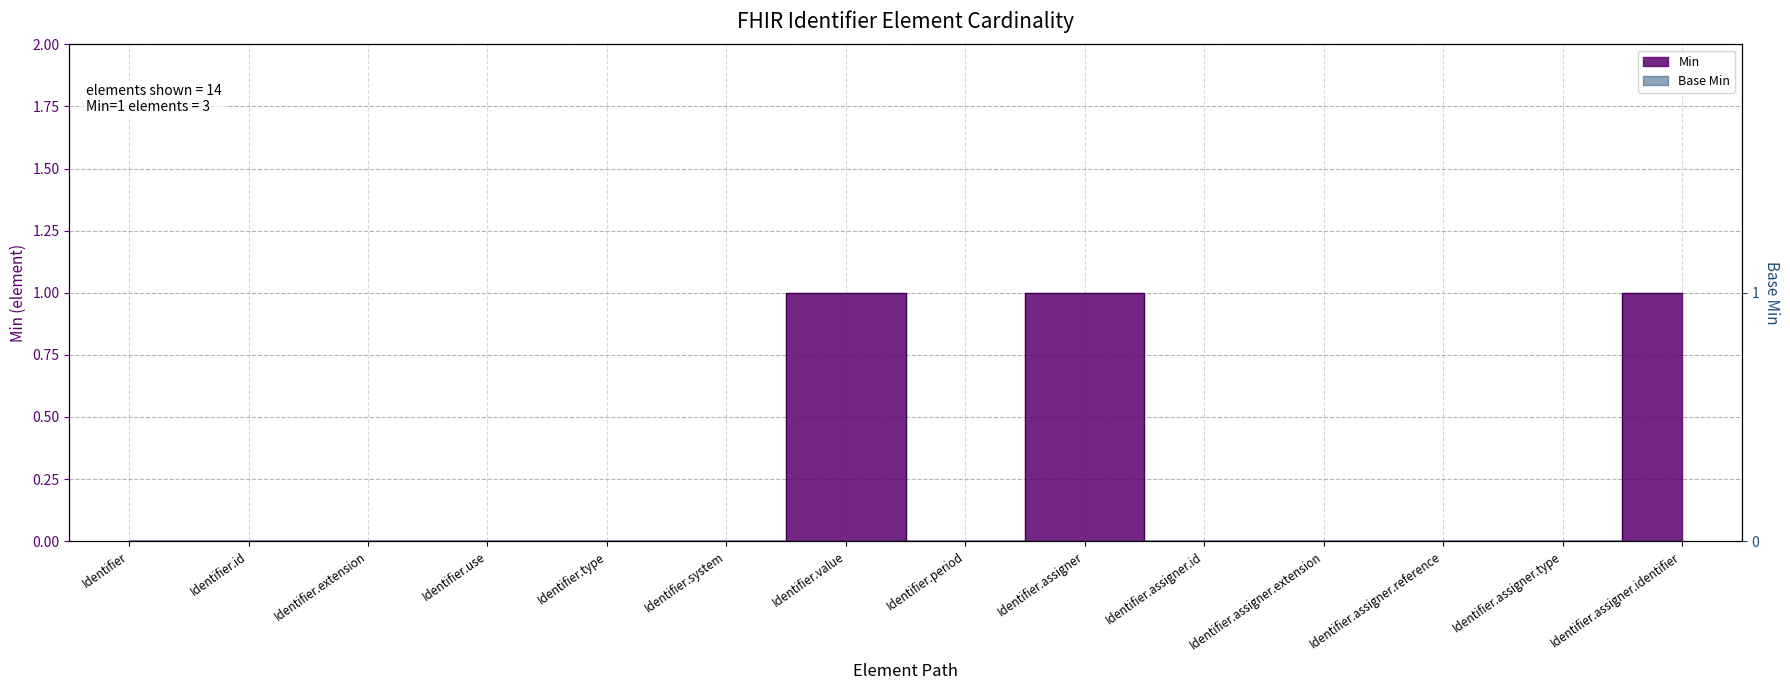

Reading left to right, extract all data points from this chart.

0	0	0	0	0	0	1	0	1	0	0	0	0	1